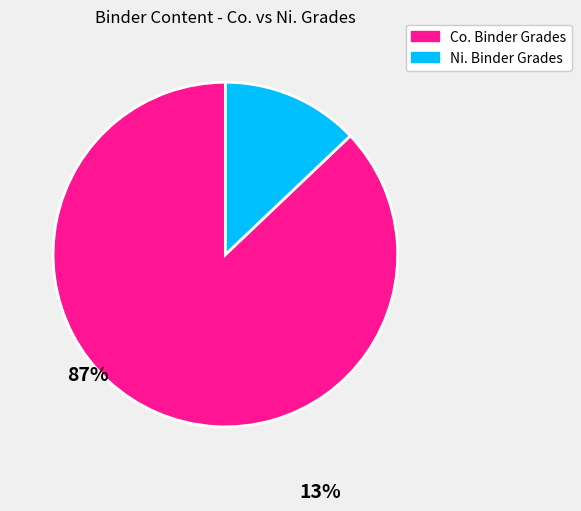

Is there a majority slice in this chart?

Yes